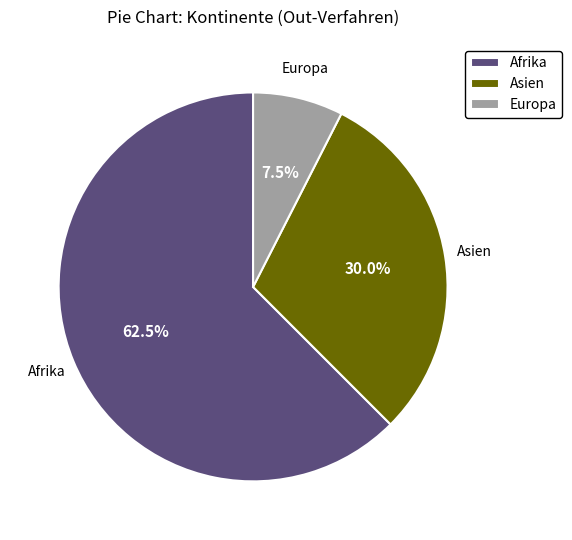

Combined, what portion of the pie is Europa and Afrika?

70.0%